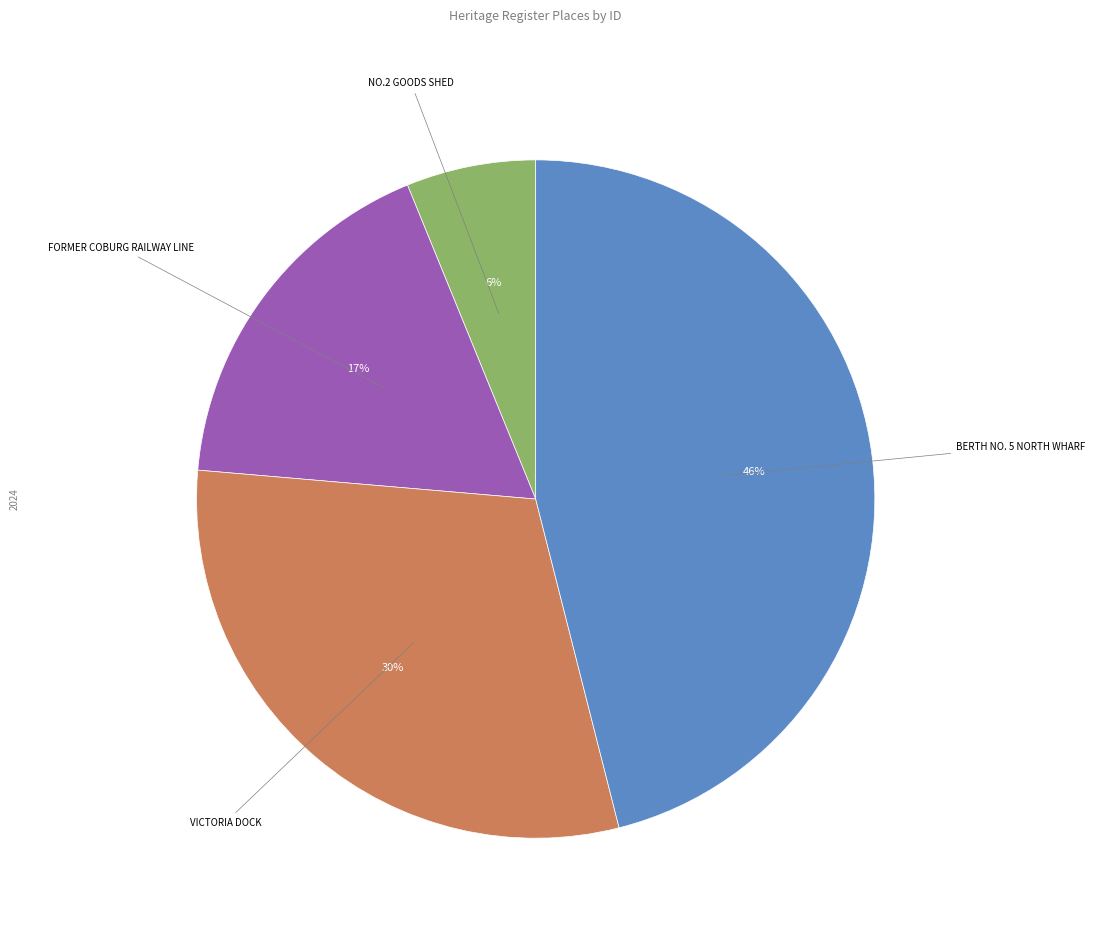

To the nearest percent, what is the difference between the largest and smallest slice percentages?

40%